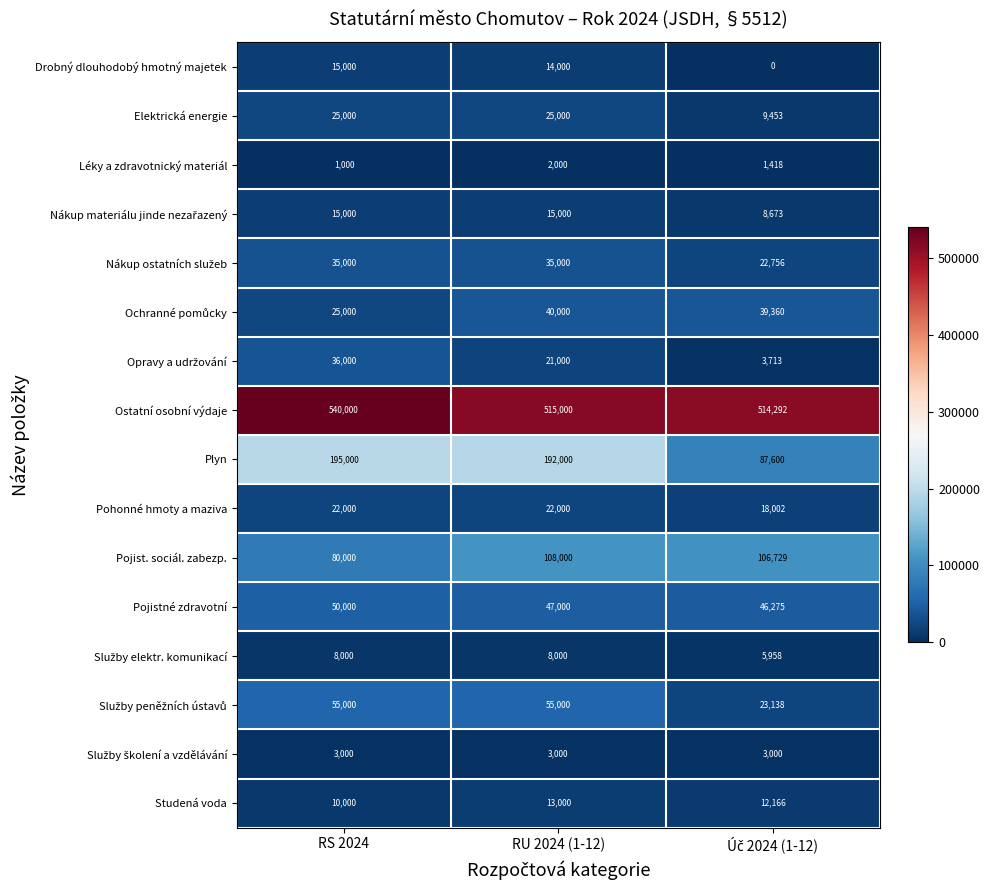

What is the minimum value for Pohonné hmoty a maziva?

18002